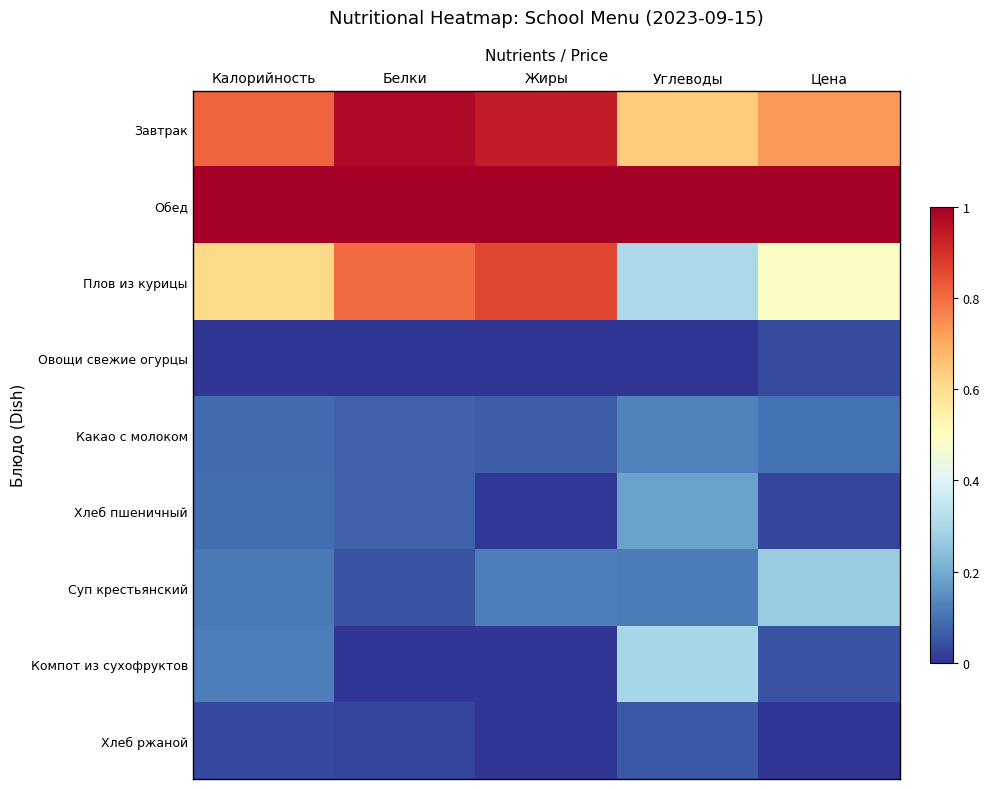

Which series has the widest spread of values?

Плов из курицы